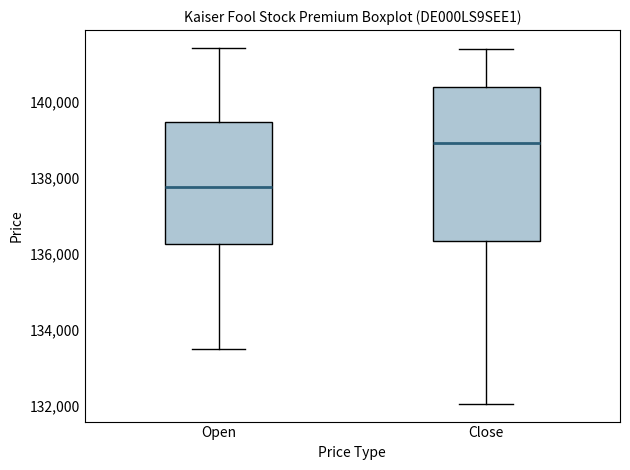

Which box is the tallest, from its lower edge to its upper edge?

Close